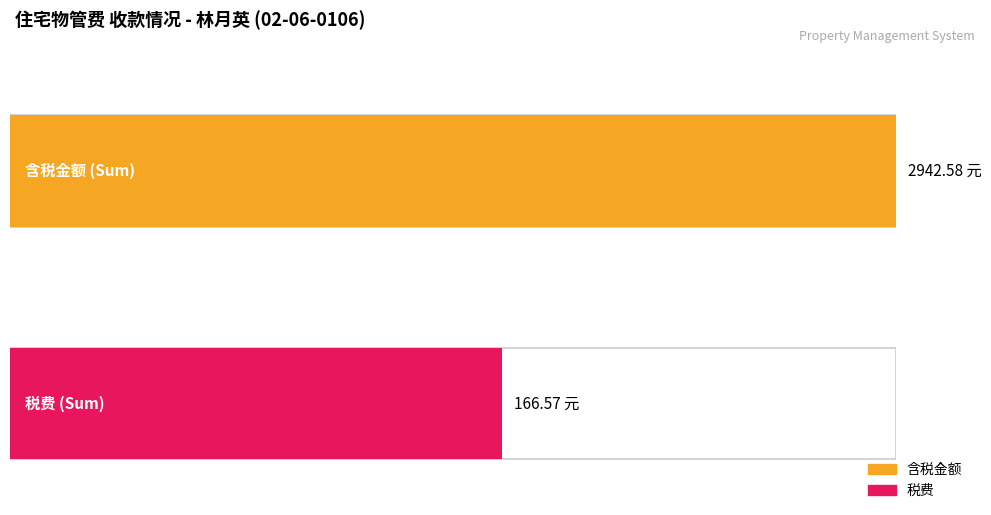

Are the bars horizontal?

Yes